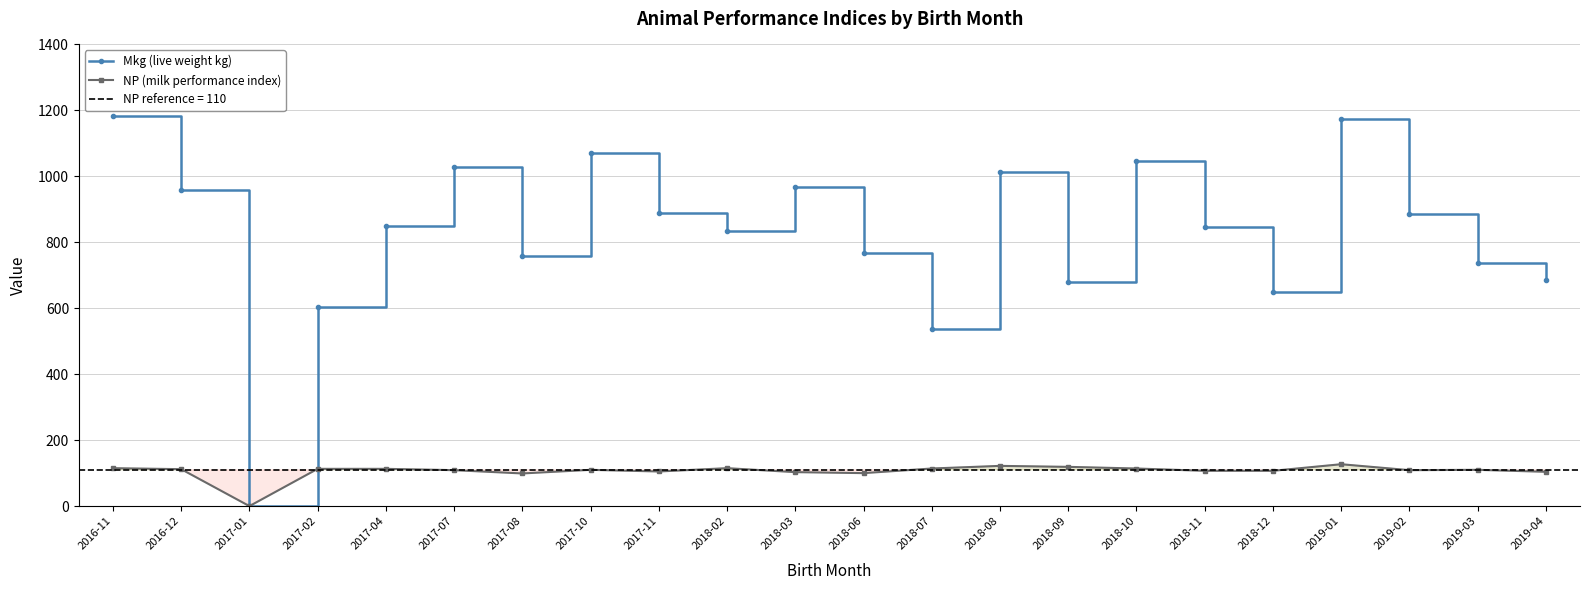

What is the label of the 12th point from the left?

2018-06